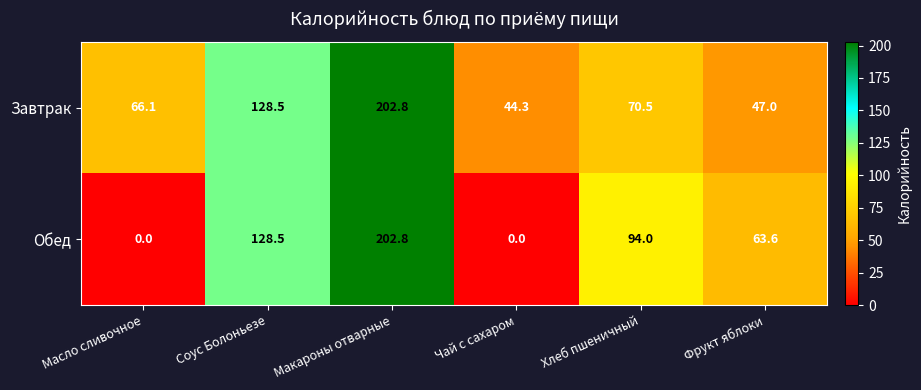

Which series has the largest total across all categories?

Завтрак